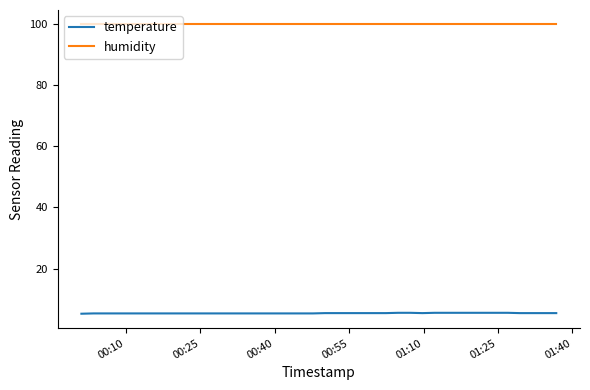

True or false: temperature and humidity cross at least once.

False